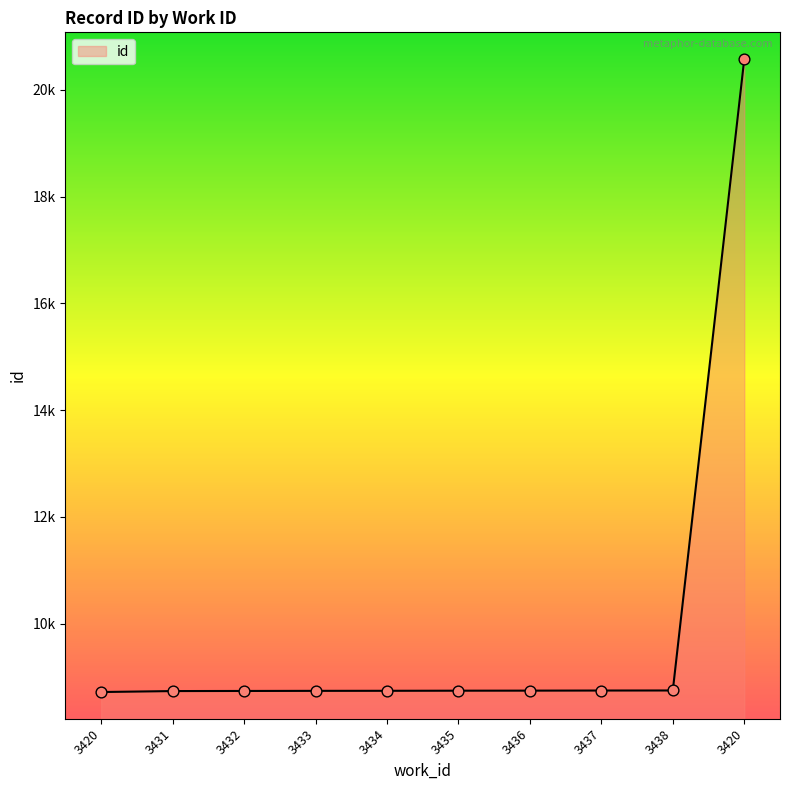

Does the chart have visible grid lines?

No